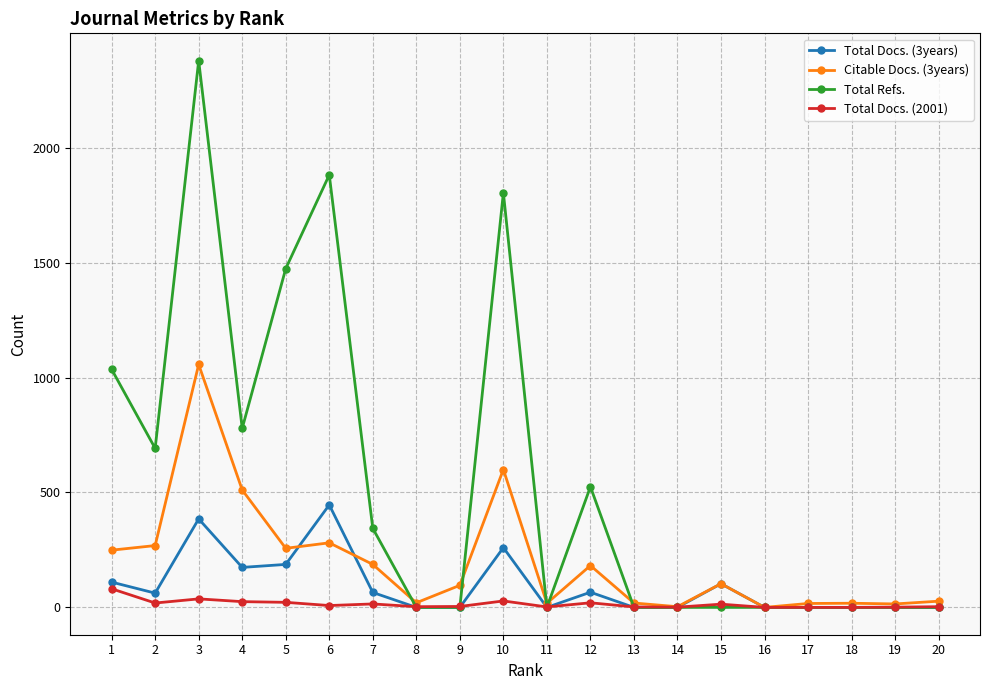

The Total Docs. (2001) series shows 0 at 18. True or false?

True